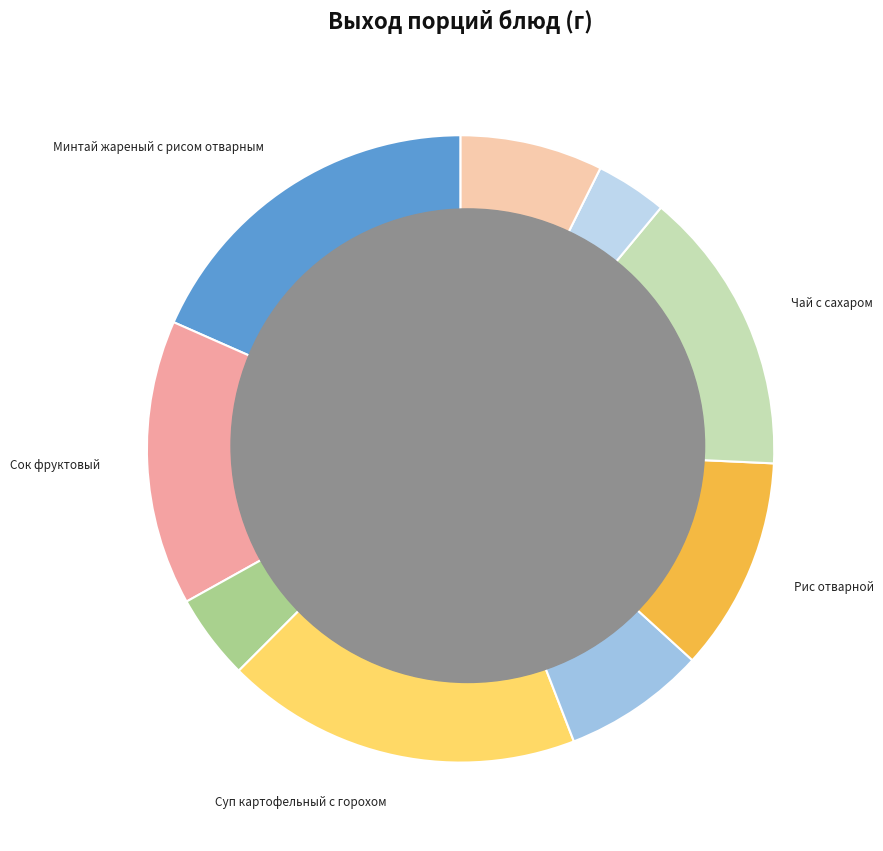

Count the number of slices in the pie.

9